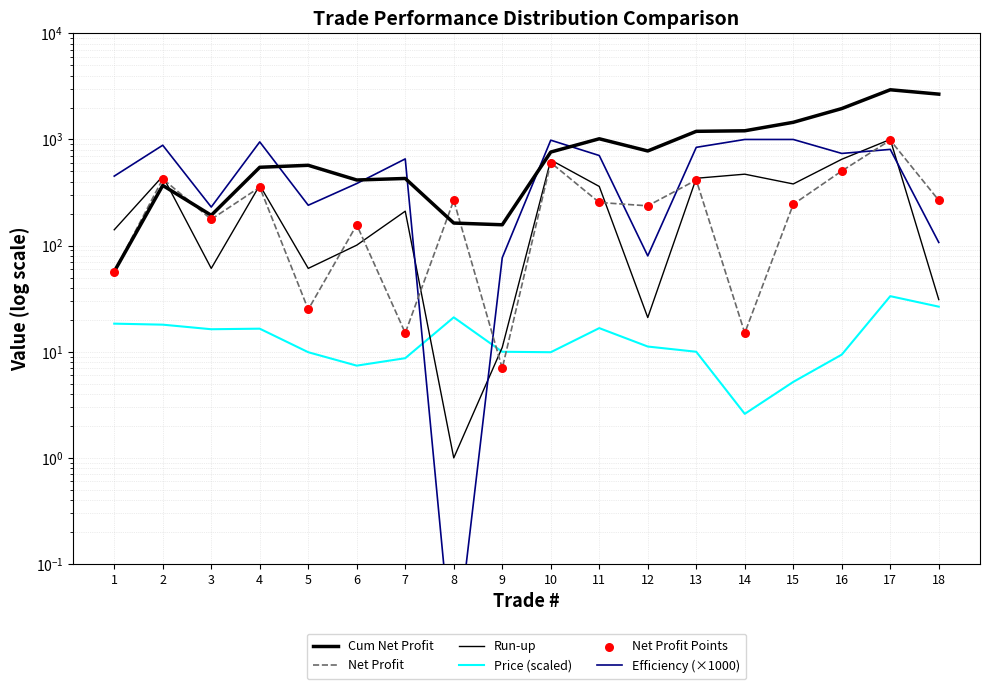

At how many categories does at least one series exceed 2731?

1